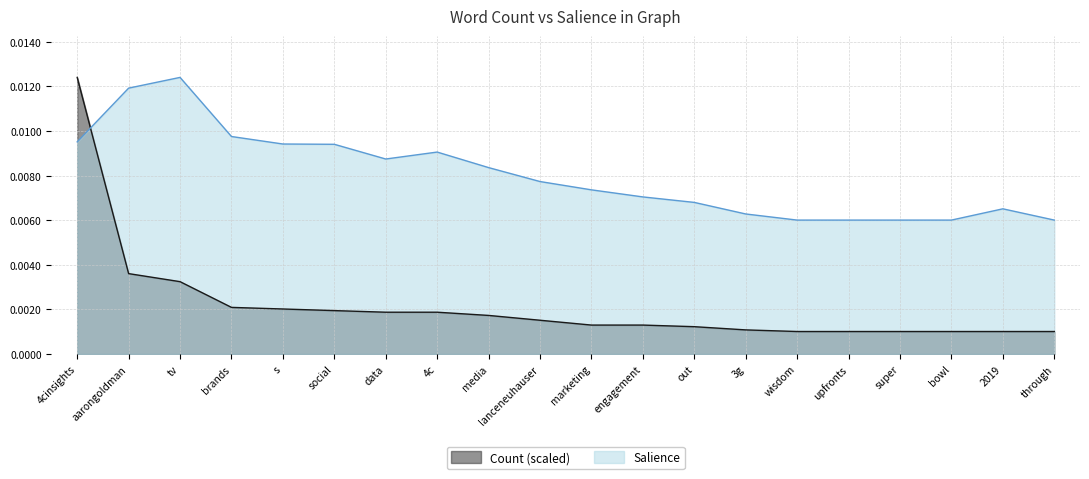

Reading left to right, transcribe all the data shown in this chart.

Salience: 4cinsights=0.0	aarongoldman=0.0	tv=0.0	brands=0.0	s=0.0	social=0.0	data=0.0	4c=0.0	media=0.0	lanceneuhauser=0.0	marketing=0.0	engagement=0.0	out=0.0	3g=0.0	wisdom=0.0	upfronts=0.0	super=0.0	bowl=0.0	2019=0.0	through=0.0
Count: 4cinsights=0.0	aarongoldman=0.0	tv=0.0	brands=0.0	s=0.0	social=0.0	data=0.0	4c=0.0	media=0.0	lanceneuhauser=0.0	marketing=0.0	engagement=0.0	out=0.0	3g=0.0	wisdom=0.0	upfronts=0.0	super=0.0	bowl=0.0	2019=0.0	through=0.0